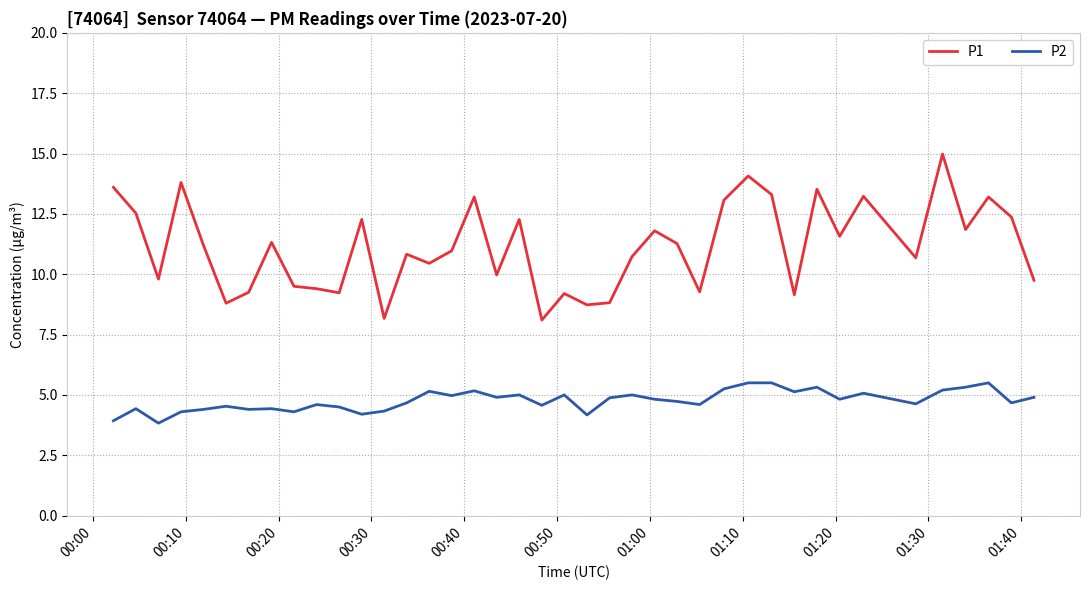

List the series in order of their overall mean, highest first.

P1, P2